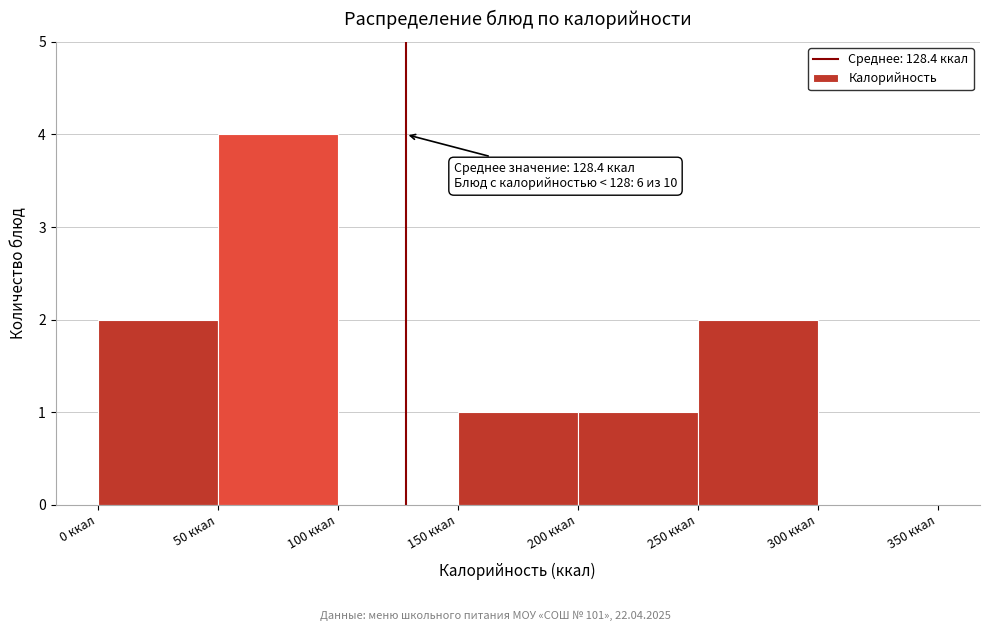

Over which range of the x-axis is the bar tallest?

50 to 100